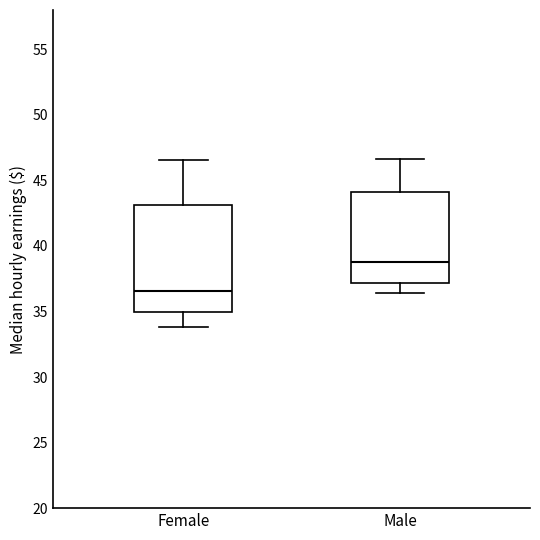

Reading left to right, transcribe this box plot: for each box, give where its median line is, the range the box spans, and where its two whiskers end, as read against the y-axis. The values are not printed on the chart, so give them approximately, as read against the axis.

Female: median 36.5, box 35.0 to 43.0, whiskers 34.0 to 46.5
Male: median 38.5, box 37.0 to 44.0, whiskers 36.5 to 46.5